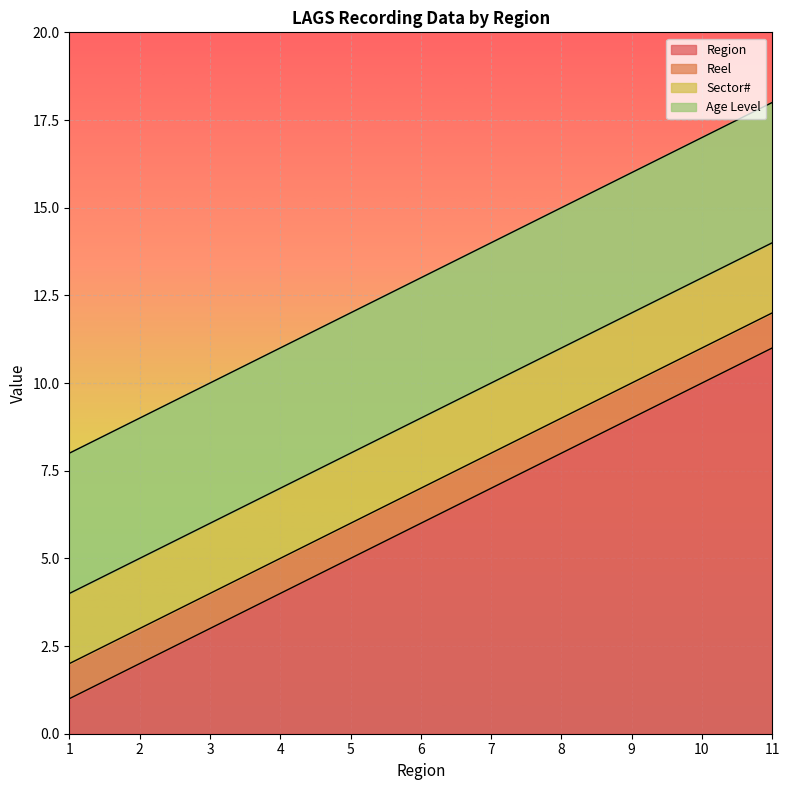

Rank the series by their maximum value, from highest to lowest.

Region, Age Level, Sector#, Reel